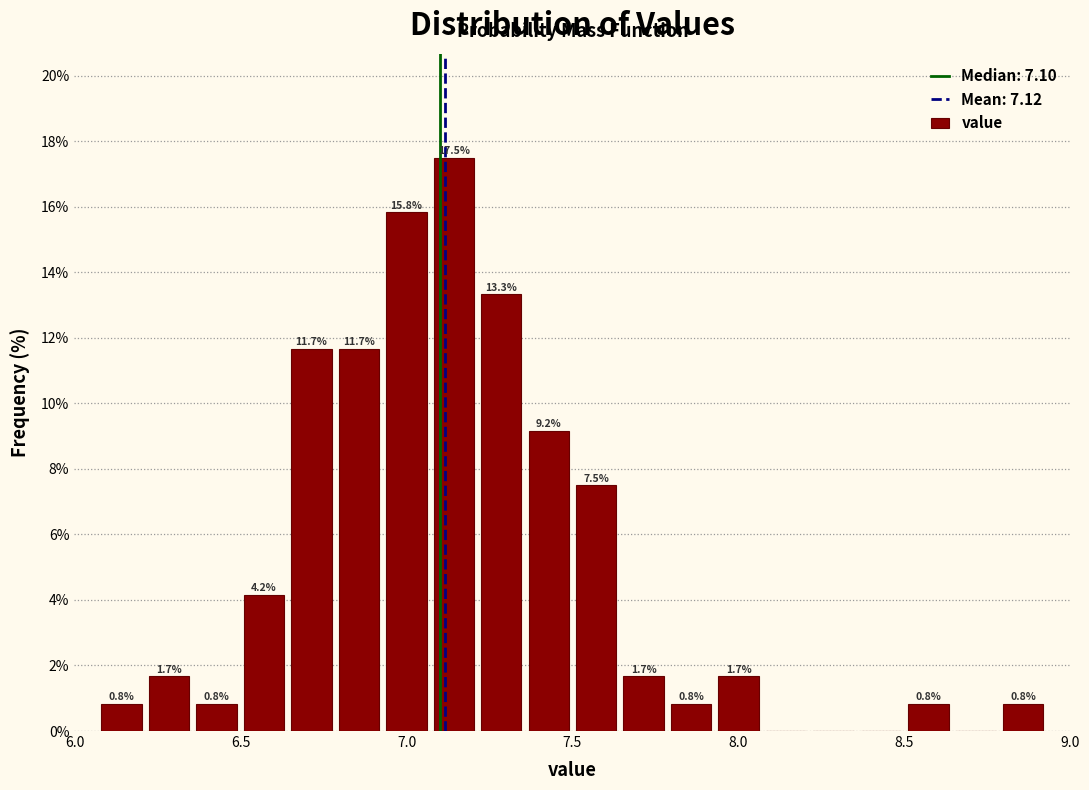

Around what value on the x-axis is the tallest bar? Give the approximate position of its centre, as read against the axis.

7.15